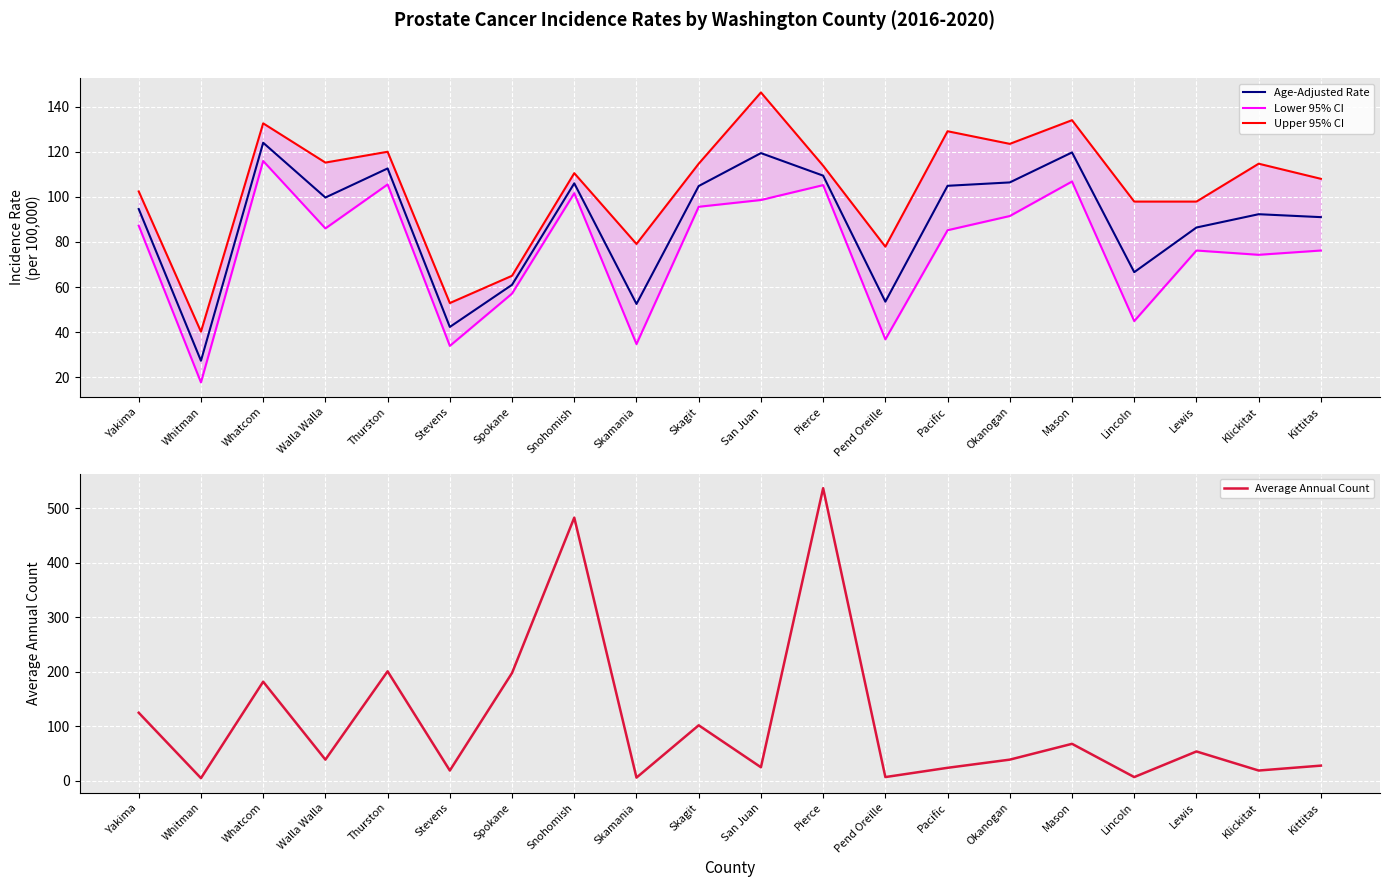

What is the label of the 16th point from the left?

Mason